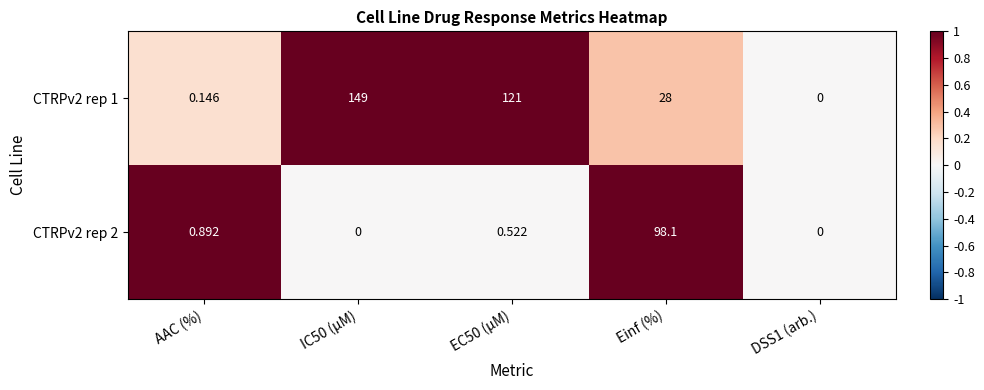

Where is CTRPv2 rep 2 nearest to the value 49?

AAC (%)